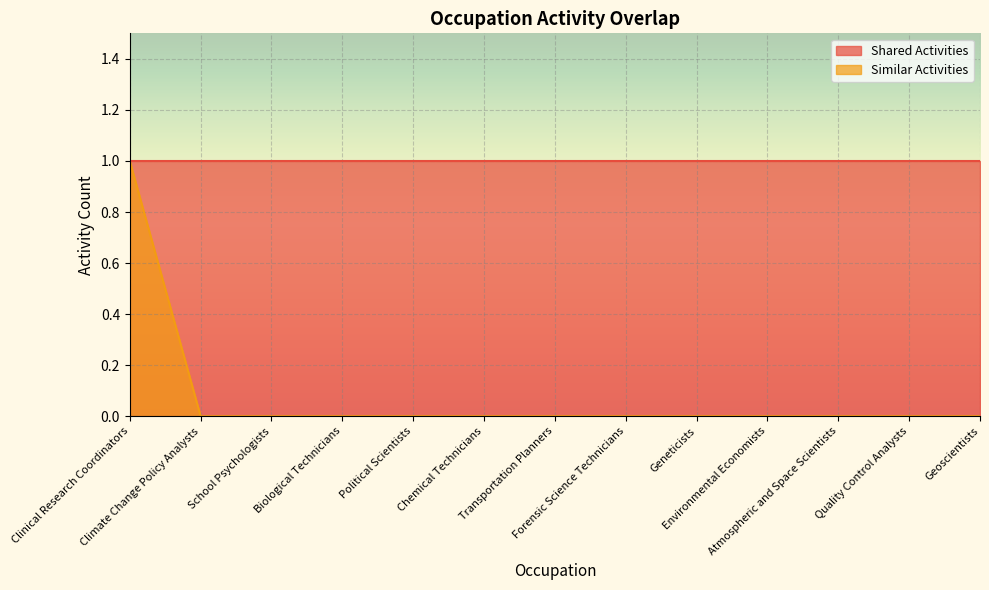

List the labels in order of value, largest first.

Clinical Research Coordinators, Climate Change Policy Analysts, School Psychologists, Biological Technicians, Political Scientists, Chemical Technicians, Transportation Planners, Forensic Science Technicians, Geneticists, Environmental Economists, Atmospheric and Space Scientists, Quality Control Analysts, Geoscientists